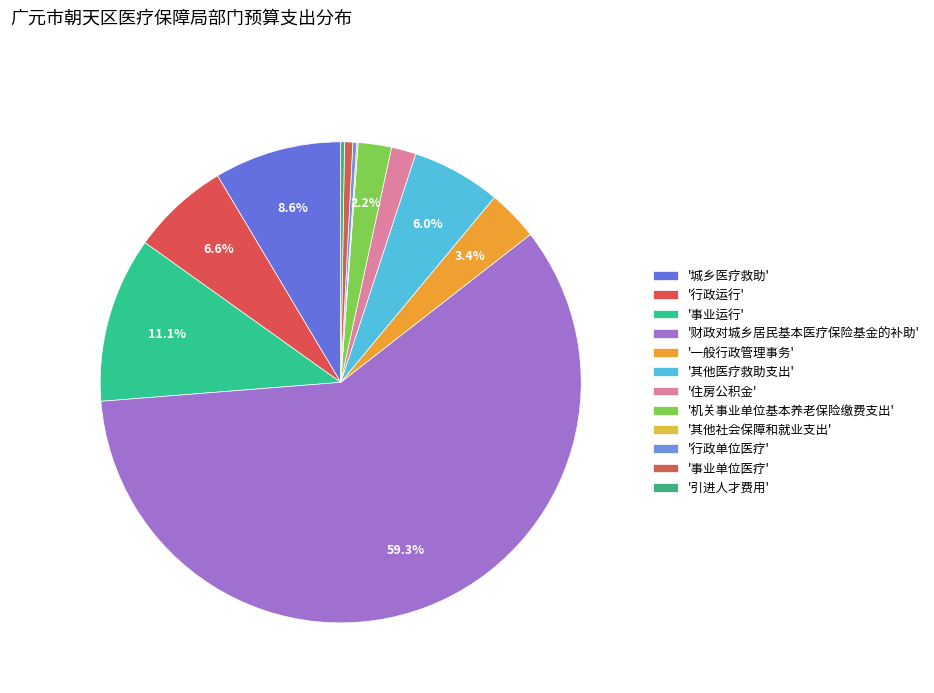

Which category has the smallest portion of the pie?

其他社会保障和就业支出